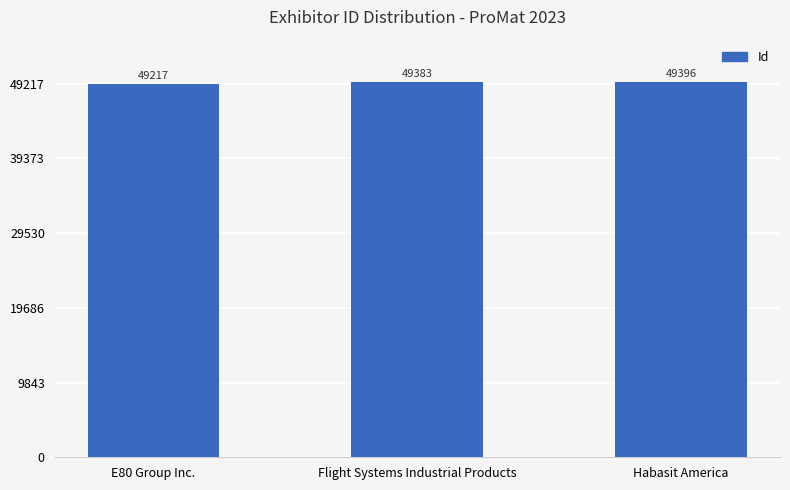

What is the label of the 1st bar from the right?

Habasit America